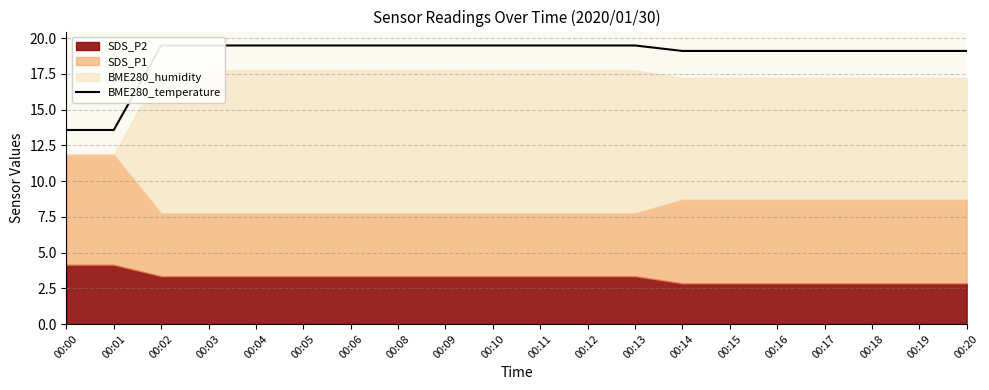

Reading left to right, extract all data points from this chart.

13.6	13.6	19.5	19.5	19.5	19.5	19.5	19.5	19.5	19.5	19.5	19.5	19.5	19.1	19.1	19.1	19.1	19.1	19.1	19.1